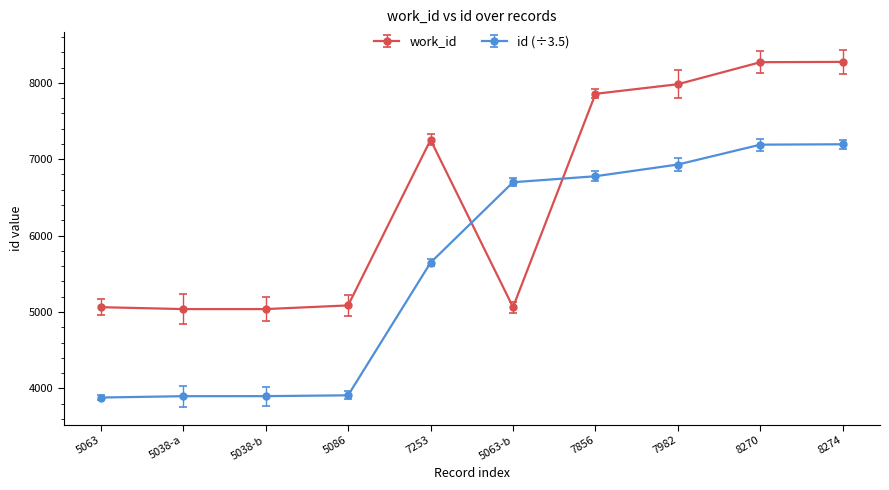

What position from the right is 5063?

10